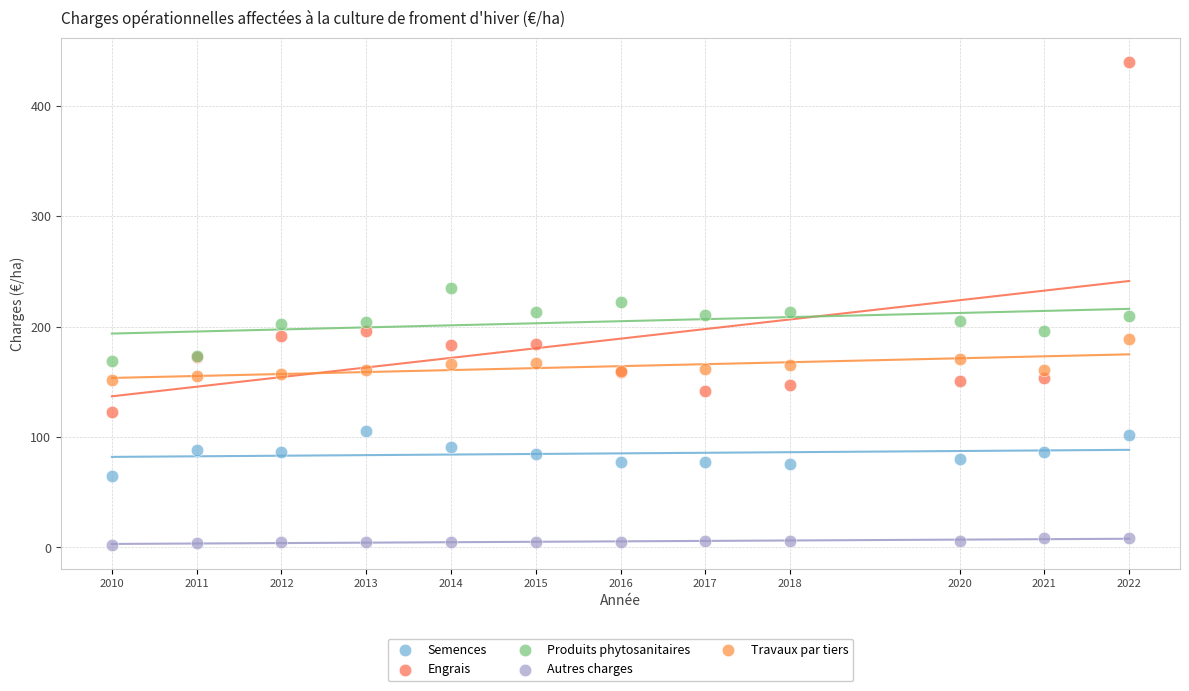

Which series contains the lowest Y value?

Autres charges